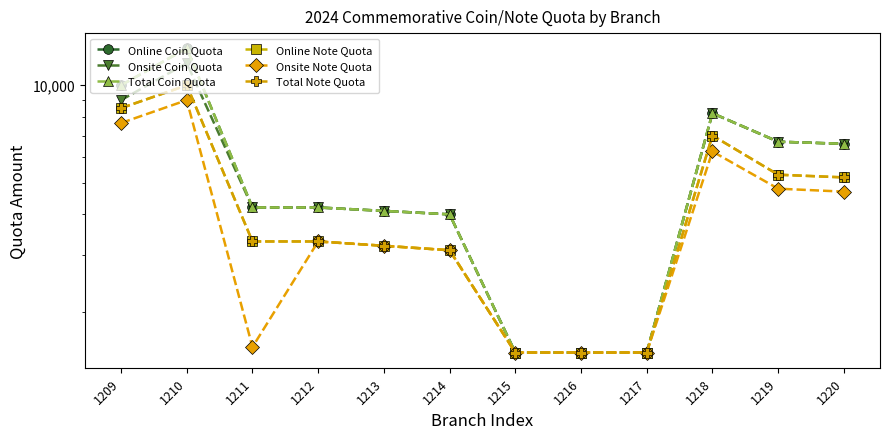

Reading left to right, transcribe all the data shown in this chart.

Online Coin Quota: 1209=10000	1210=13000	1211=4200	1212=4200	1213=4100	1214=4000	1215=1500	1216=1500	1217=1500	1218=8200	1219=6700	1220=6600
Onsite Coin Quota: 1209=9000	1210=11700	1211=4200	1212=4200	1213=4100	1214=4000	1215=1500	1216=1500	1217=1500	1218=8200	1219=6700	1220=6600
Total Coin Quota: 1209=10000	1210=13000	1211=4200	1212=4200	1213=4100	1214=4000	1215=1500	1216=1500	1217=1500	1218=8200	1219=6700	1220=6600
Online Note Quota: 1209=8500	1210=10000	1211=3300	1212=3300	1213=3200	1214=3100	1215=1500	1216=1500	1217=1500	1218=7000	1219=5300	1220=5200
Onsite Note Quota: 1209=7650	1210=9000	1211=1560	1212=3300	1213=3200	1214=3100	1215=1500	1216=1500	1217=1500	1218=6250	1219=4800	1220=4700
Total Note Quota: 1209=8500	1210=10000	1211=3300	1212=3300	1213=3200	1214=3100	1215=1500	1216=1500	1217=1500	1218=7000	1219=5300	1220=5200